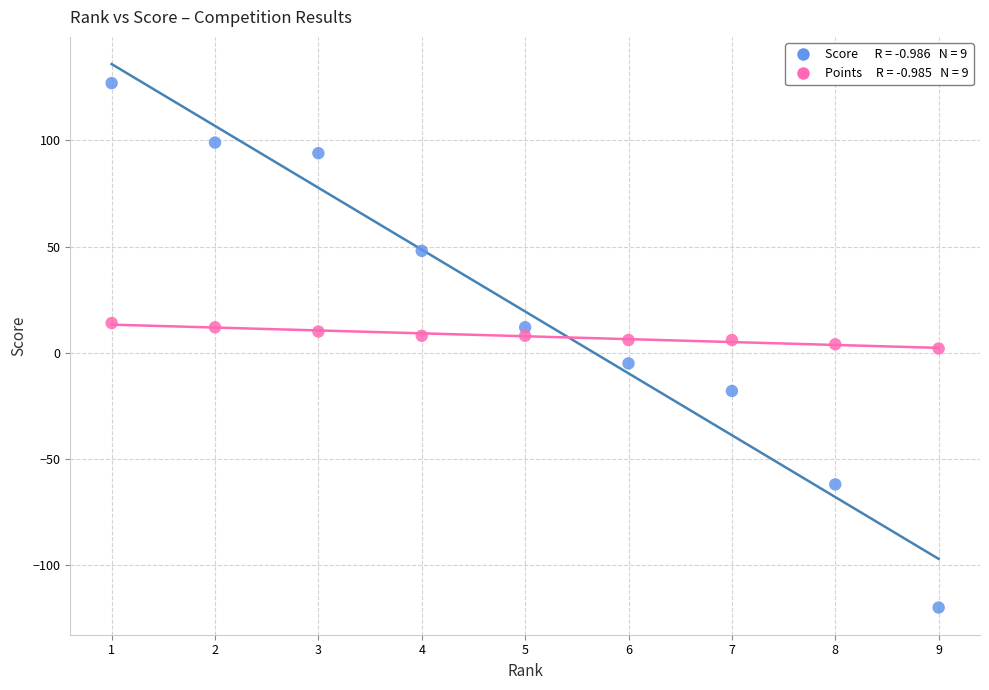

Across all data points, what is the range of Y values (max minus min)?

247